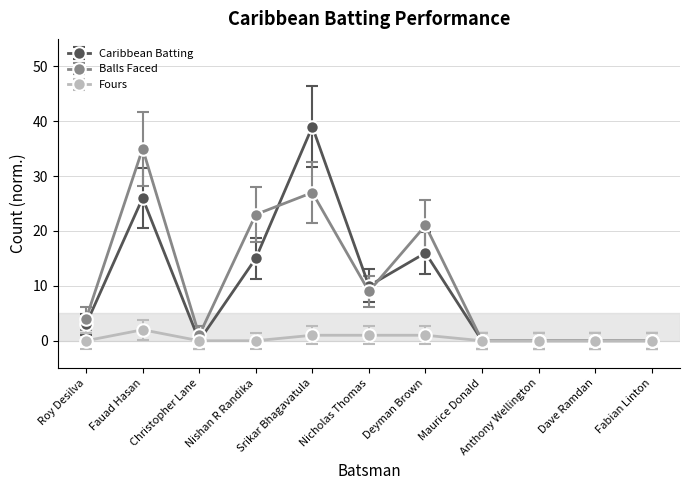

Is this an area chart (filled region under the line)?

No